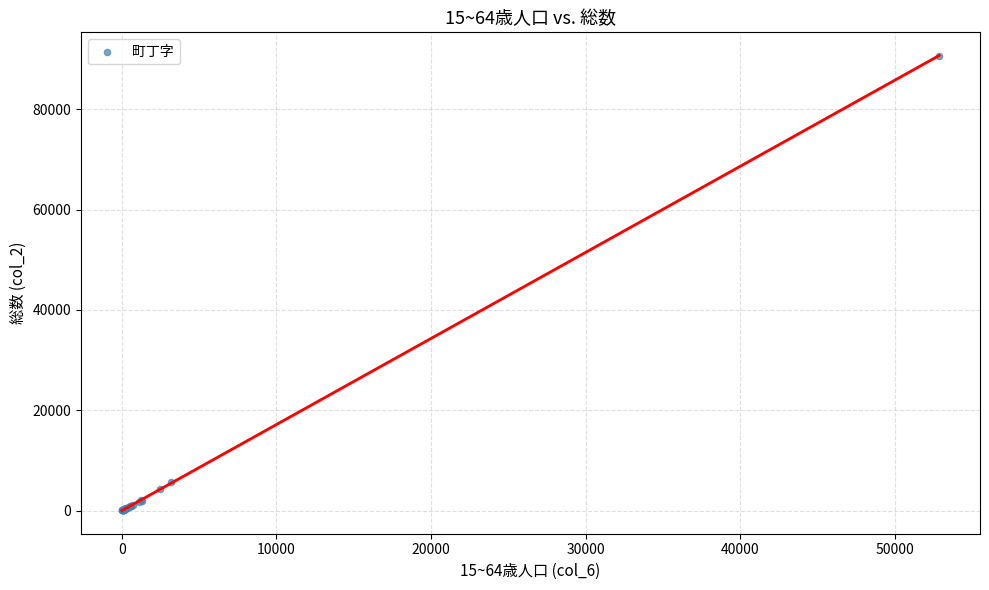

What Y value in the scatter plot is closest to 45365?

5680